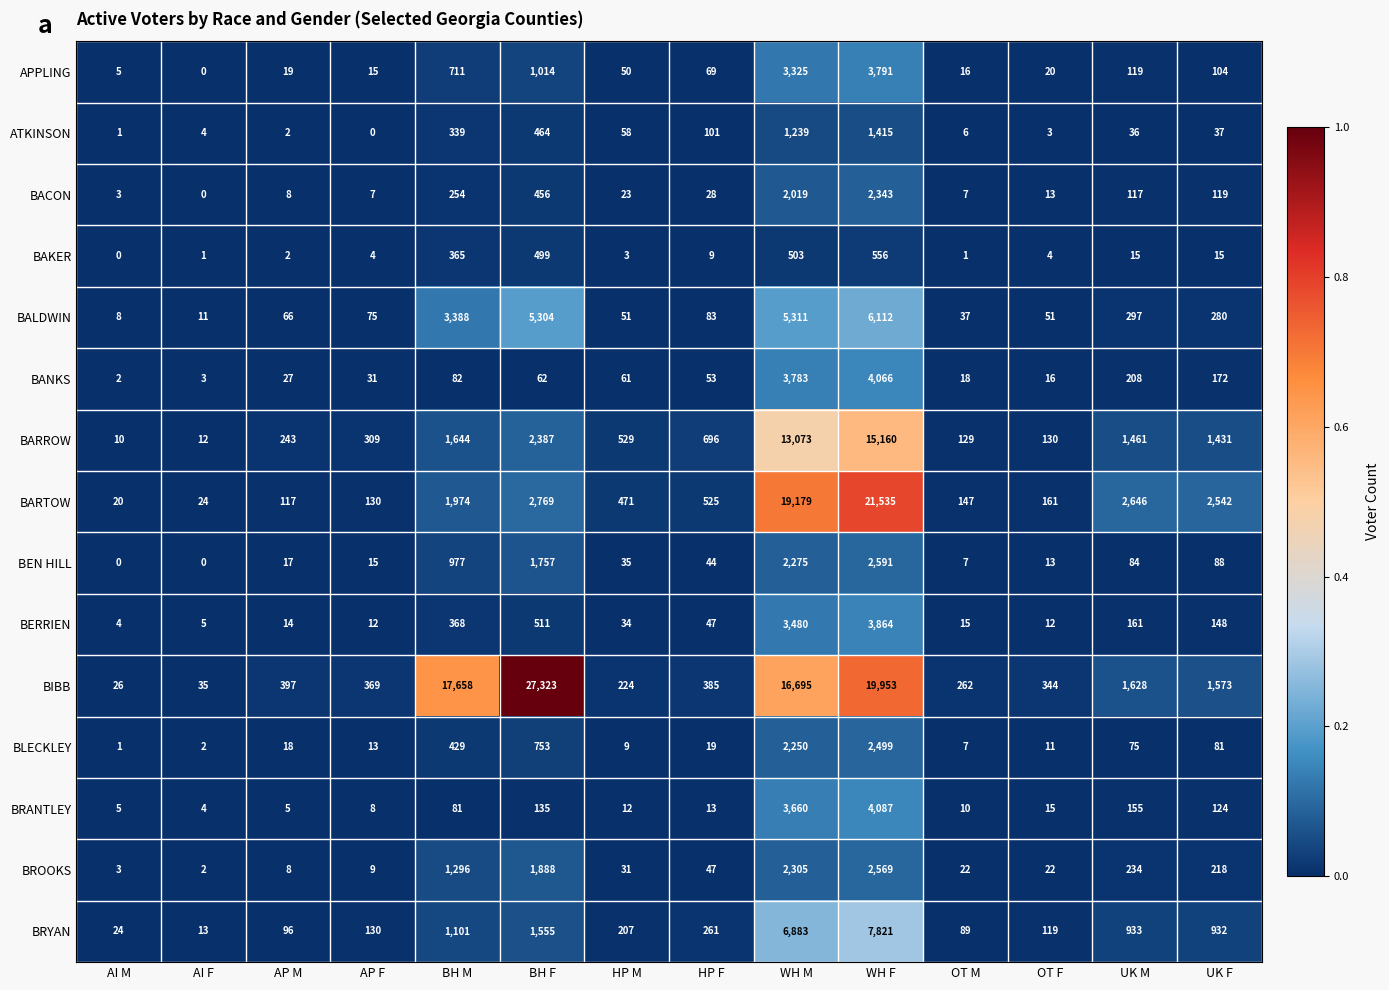

At how many categories does at least one series exceed 0?

14